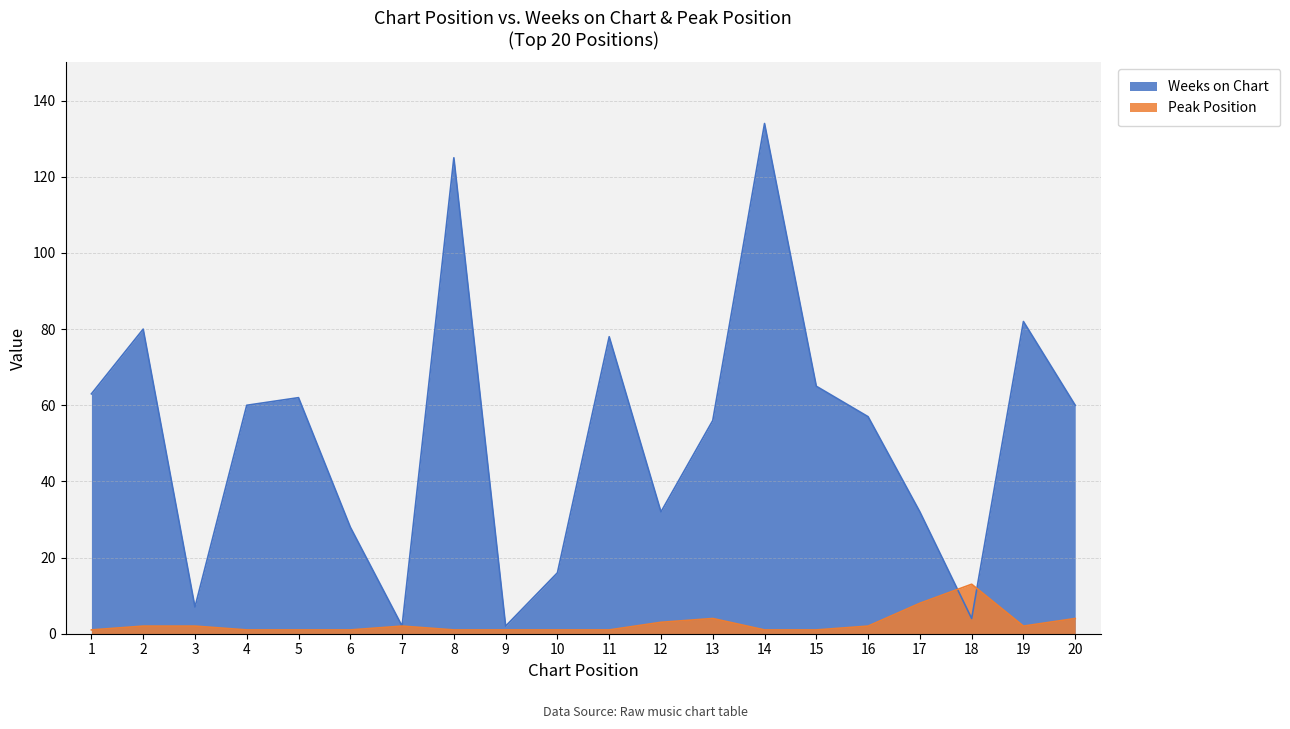

In Peak Position, how many points are higher than both neighbors (excluding endpoints)?

3